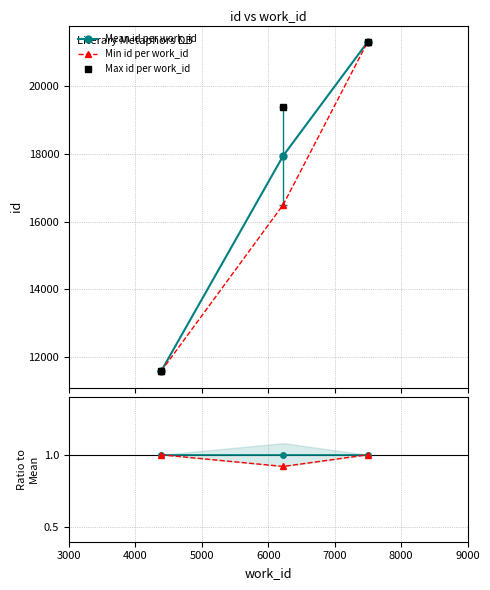

What is the minimum value for Mean id per work_id?

11586.0